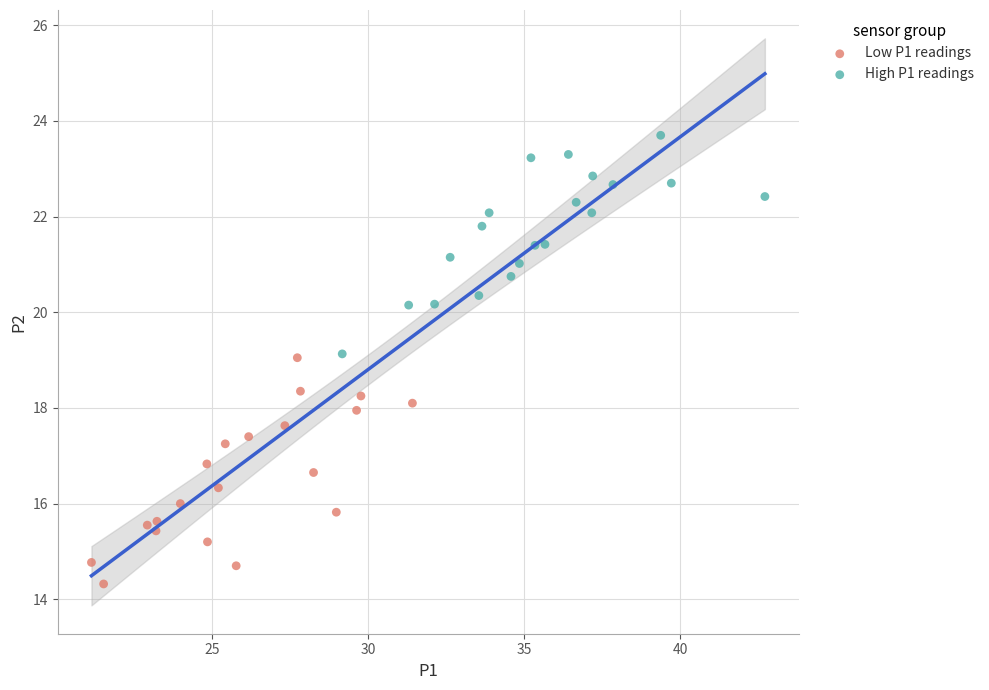

Which series contains the highest Y value?

High P1 readings